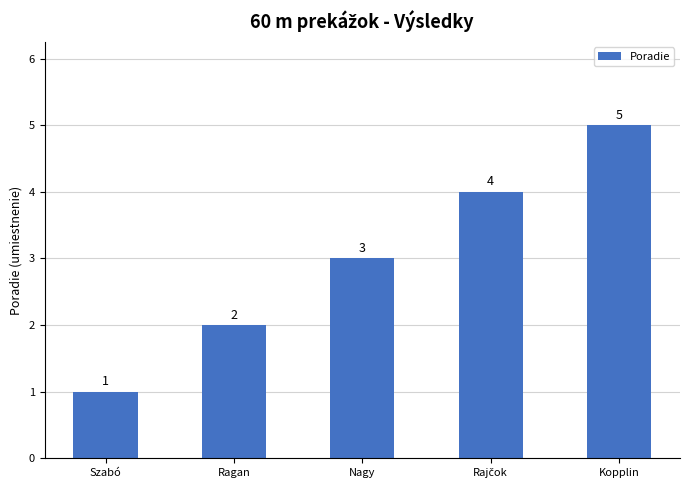

What is the value of the 2nd bar from the left?

2